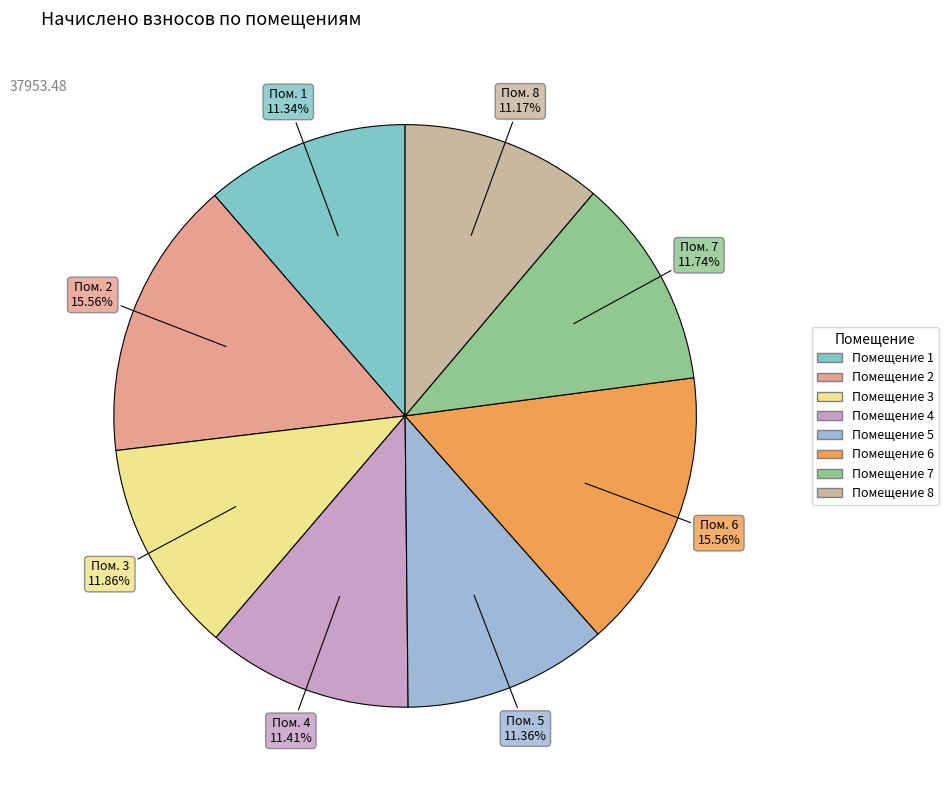

How many slices are in this pie chart?

8